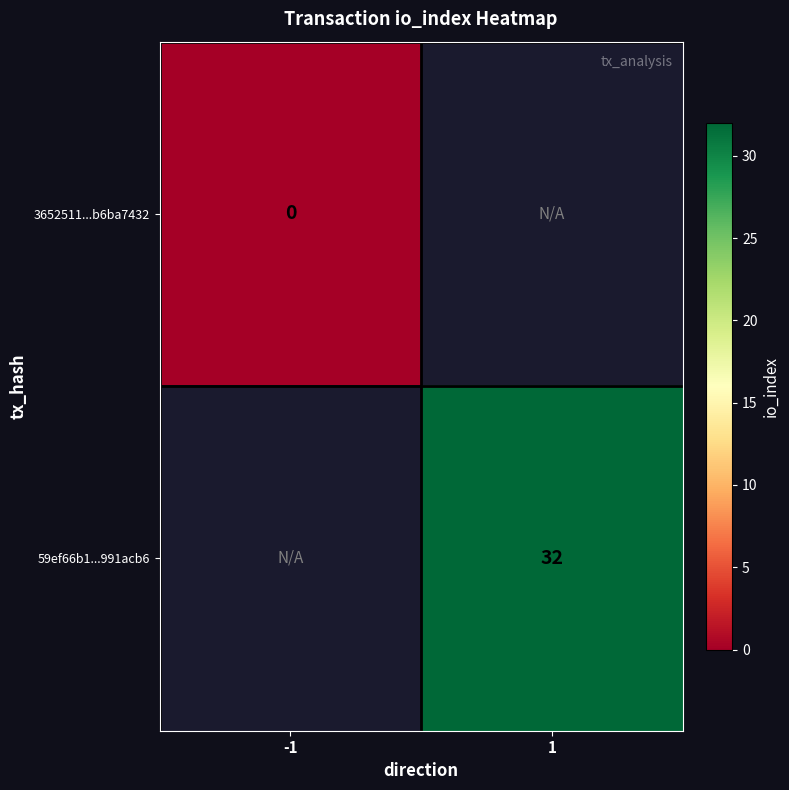

Which label corresponds to the largest value in the chart?

1